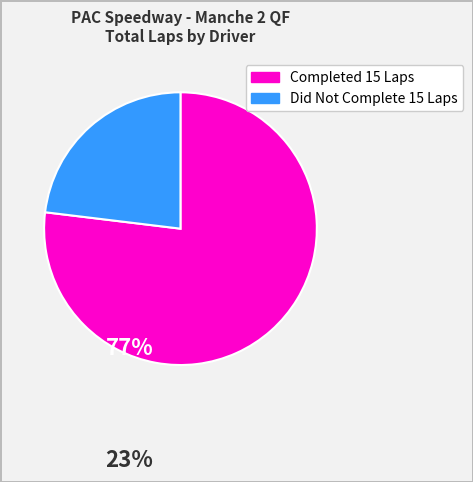

How many segments does this pie chart have?

2